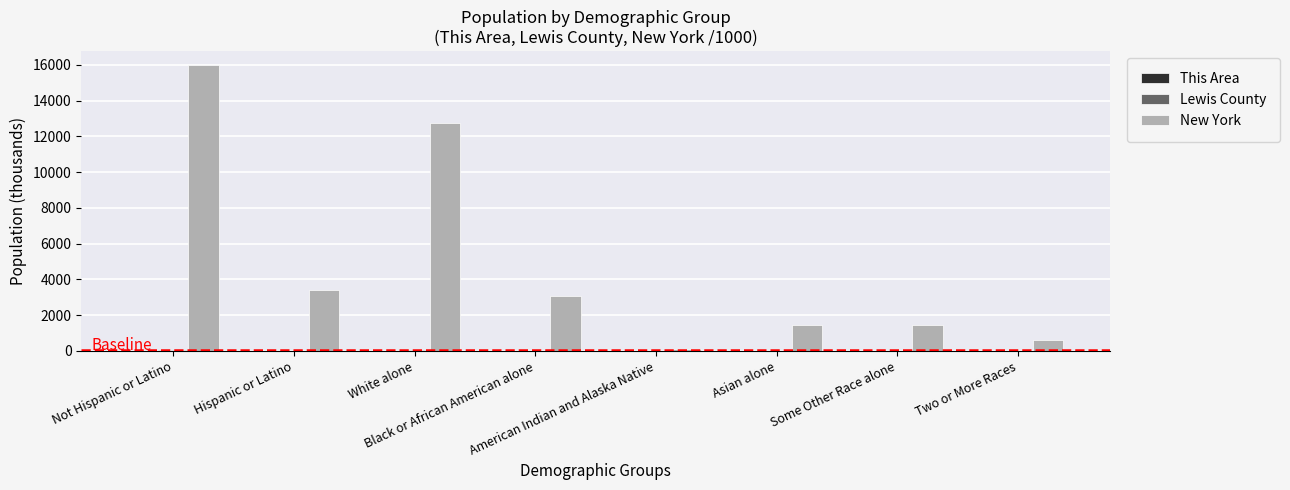

Are the bars horizontal?

No